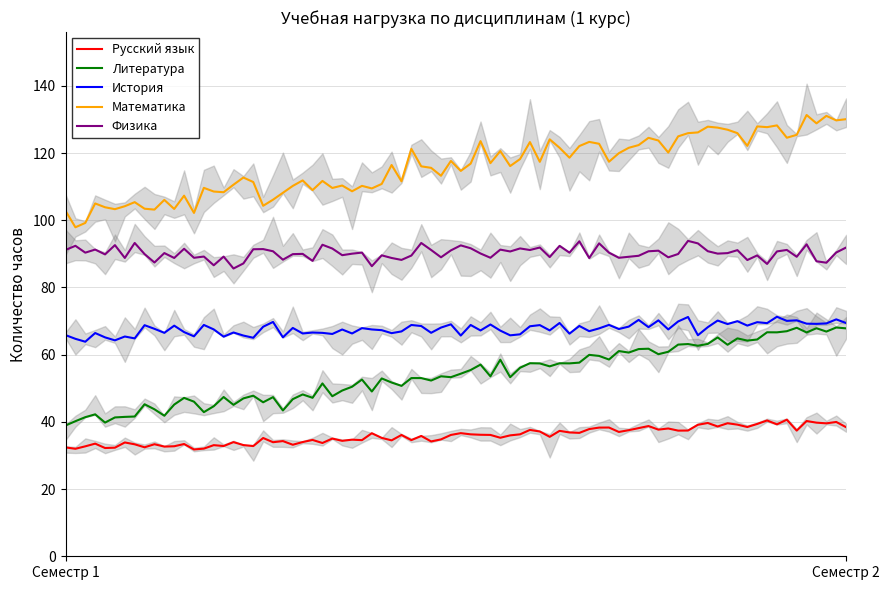

Rank the series at Семестр 2 from highest to lowest value.

Математика, Физика, История, Литература, Русский язык